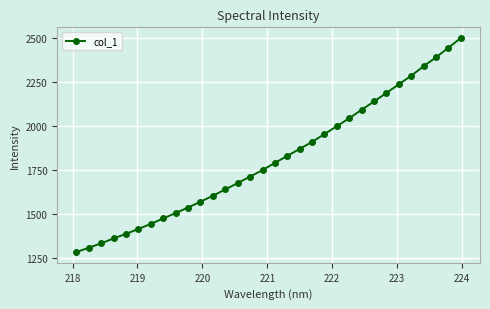

What is the average value?

1814.1